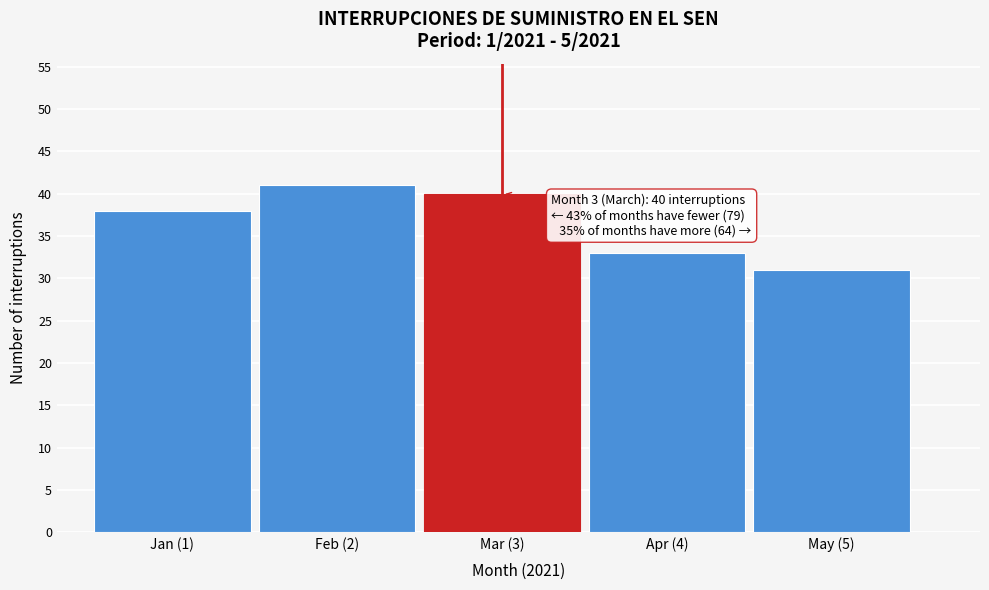

Reading left to right, what are all the values shown in this chart?

Jan (1)=38	Feb (2)=41	Mar (3)=40	Apr (4)=33	May (5)=31